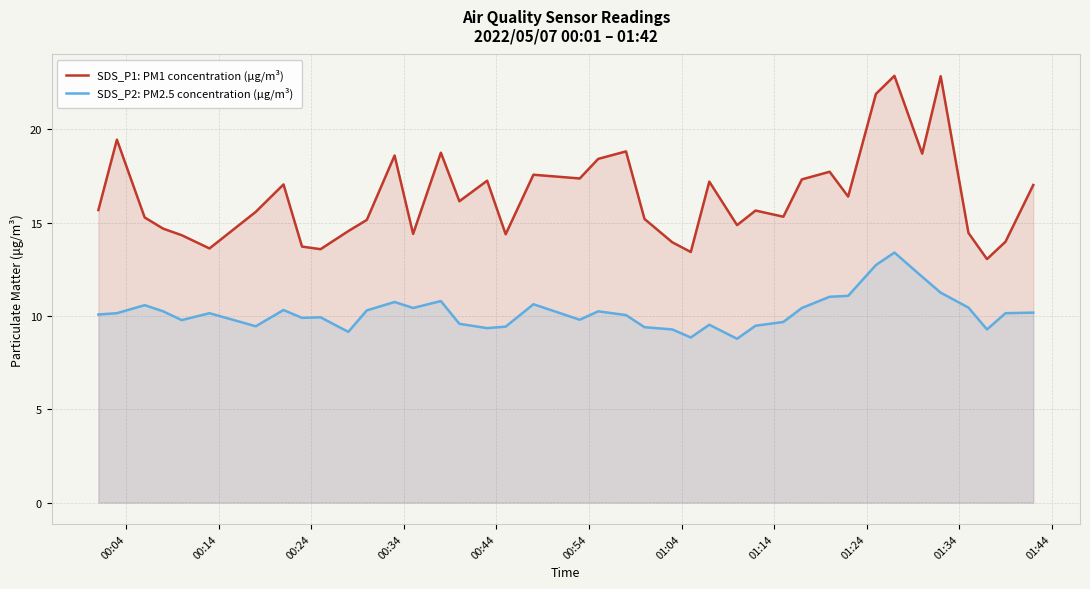

What are all the series names shown in the legend?

SDS_P1: PM1 concentration (µg/m³), SDS_P2: PM2.5 concentration (µg/m³)